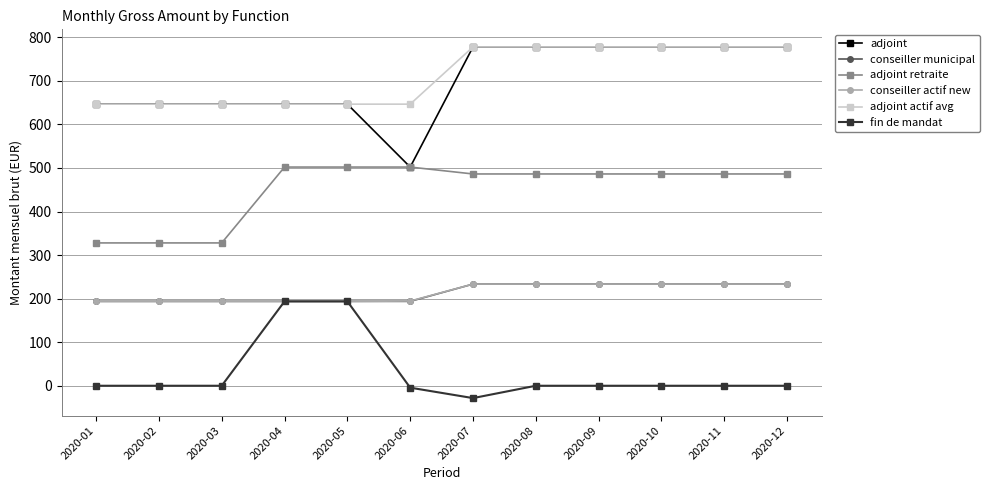

What are all the series names shown in the legend?

adjoint, conseiller municipal, adjoint retraite, conseiller actif new, adjoint actif avg, fin de mandat